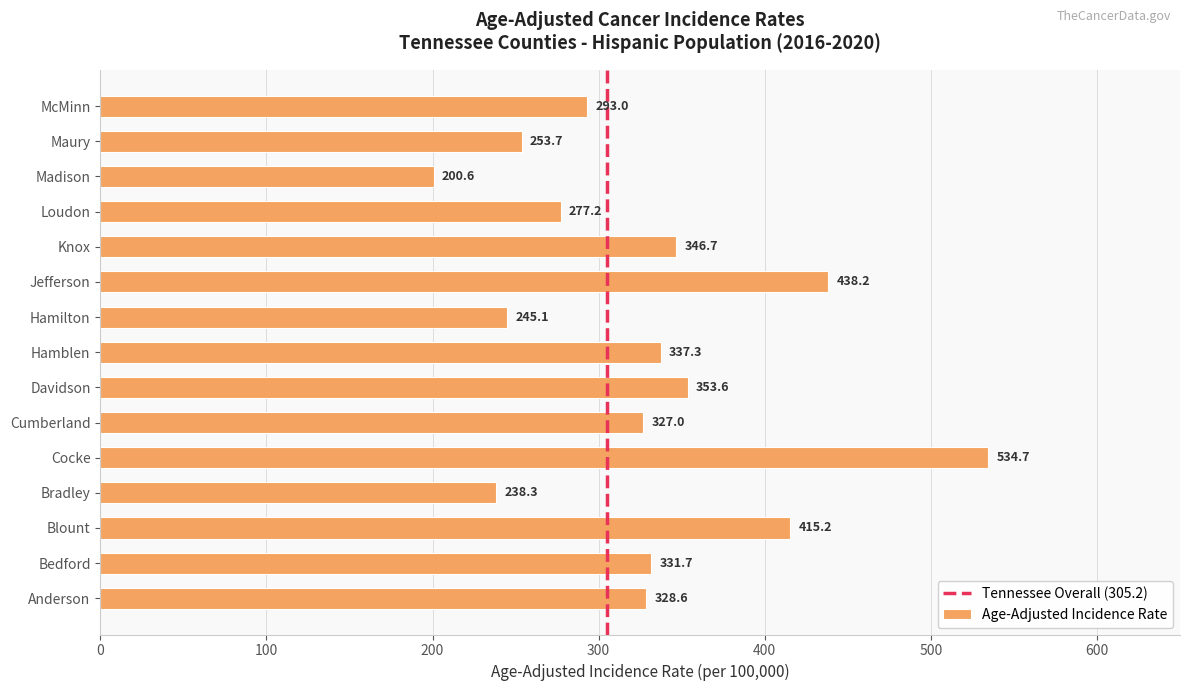

How many data points are less than 328?

7